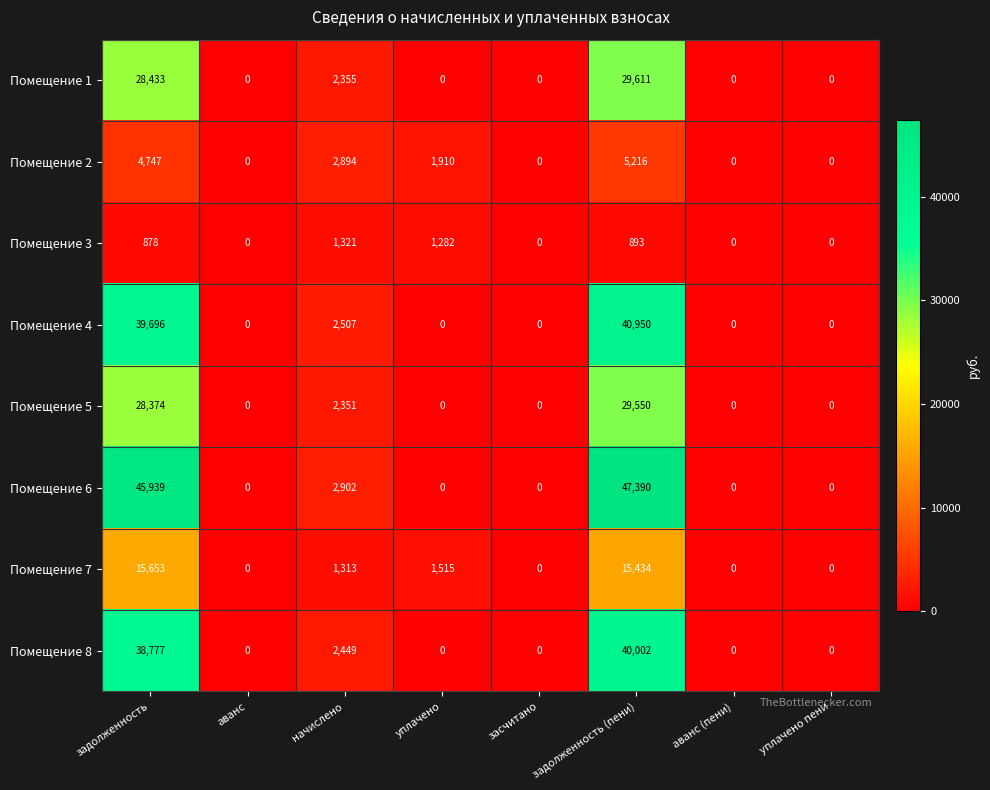

At which category does the chart reach its peak across all series?

задолженность (пени)